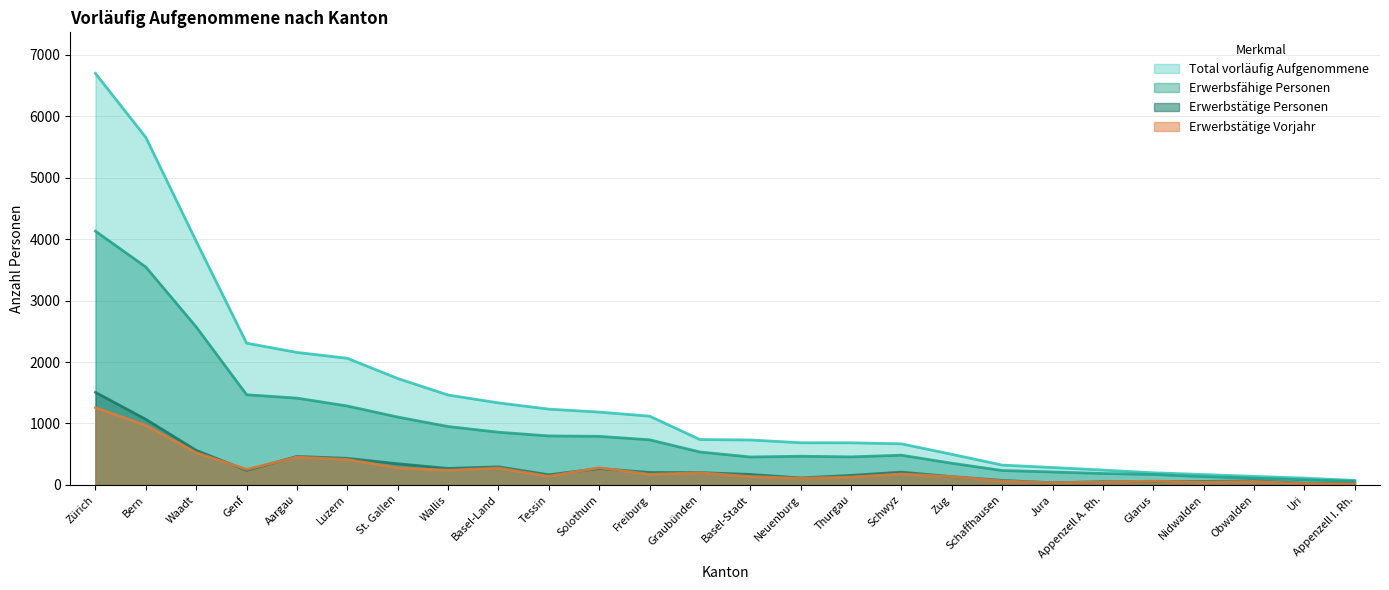

What are all the series names shown in the legend?

Total vorläufig Aufgenommene, Erwerbsfähige Personen, Erwerbstätige Personen, Erwerbstätige Vorjahr